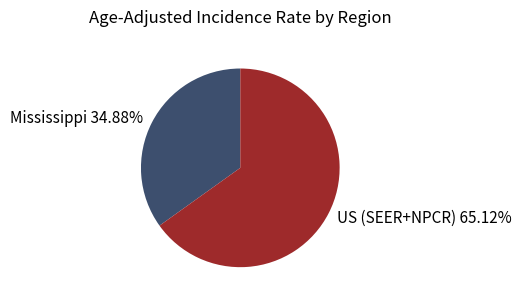

Is the sum of US (SEER+NPCR) and Mississippi greater than half?

Yes